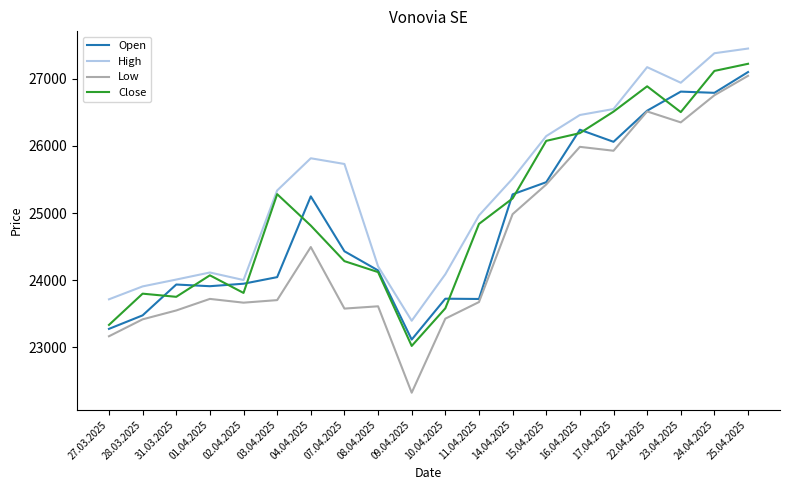

True or false: Low and Close cross at least once.

False